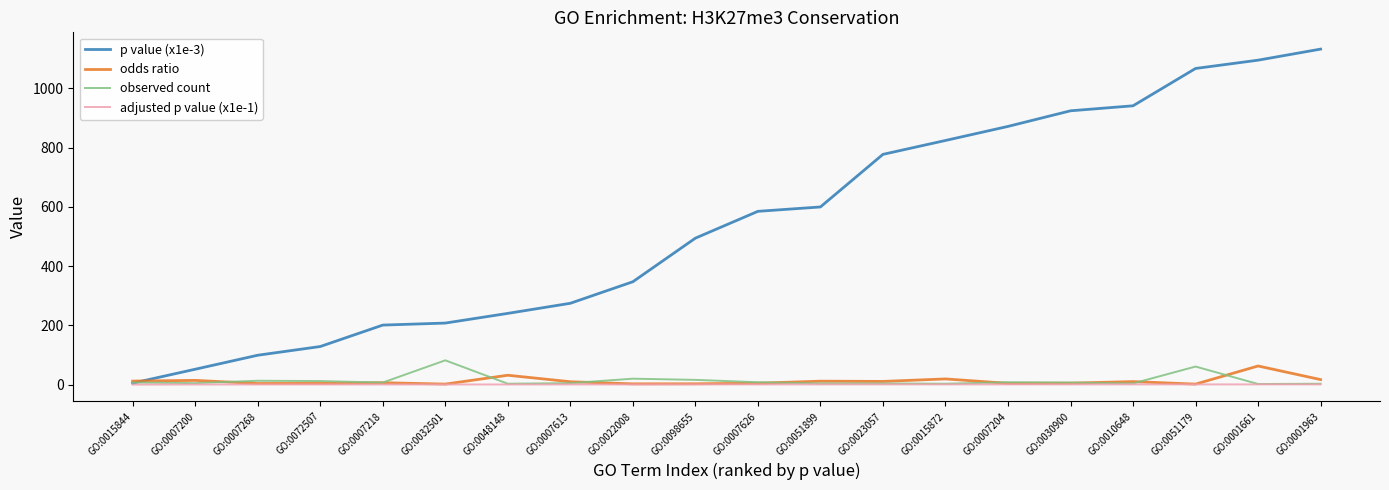

The value of p value (x1e-3) at GO:0007218 is 201.0. True or false?

True